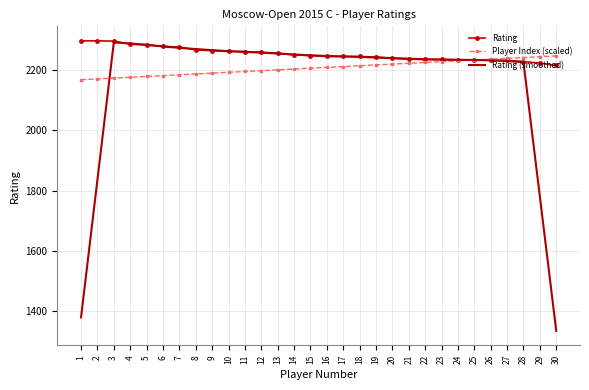

What is the difference between the maximum and minimum values in the Player Index (scaled) series?

79.3